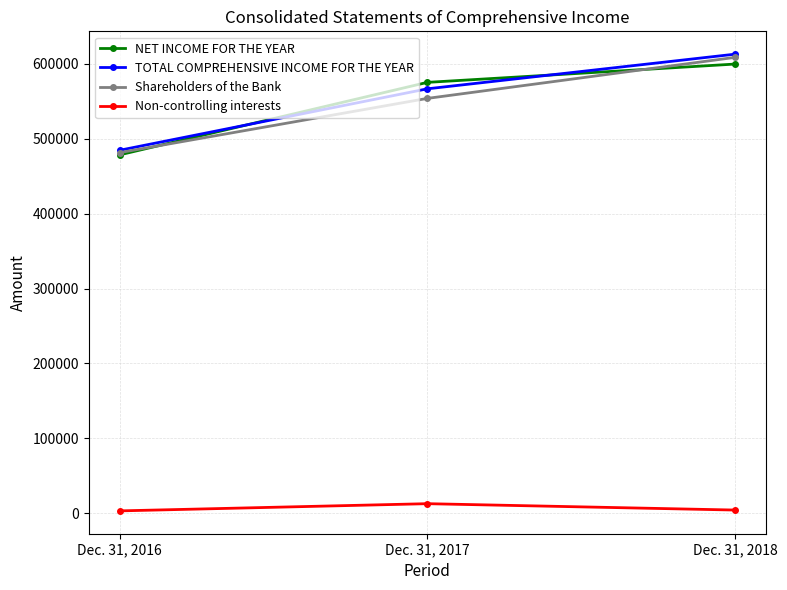

What is the value of the Non-controlling interests point at the 2nd from the left?

12784